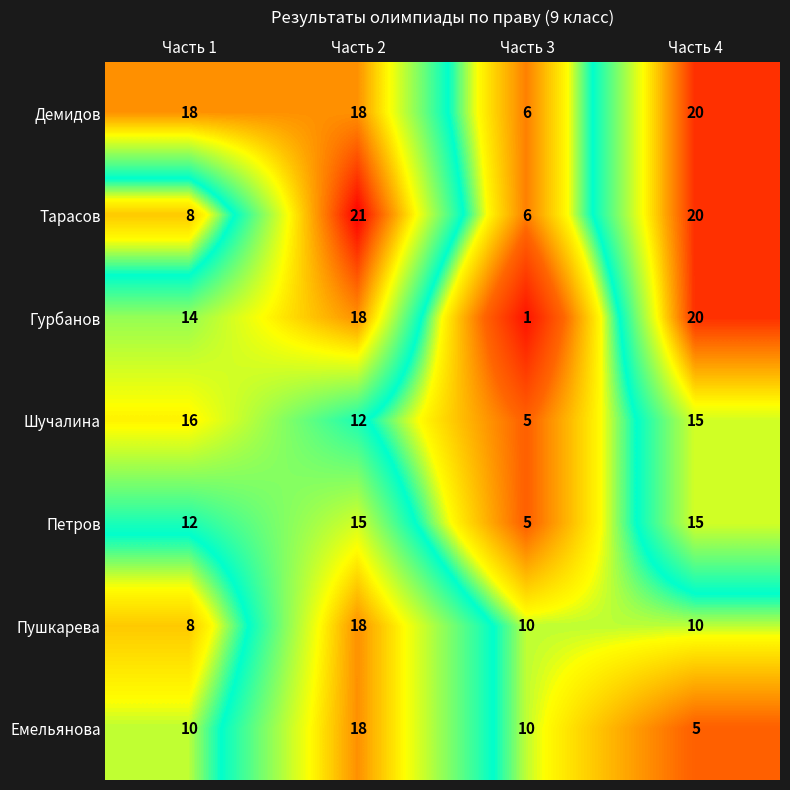

True or false: Шучалина has a value of 23 at Часть 4.

False